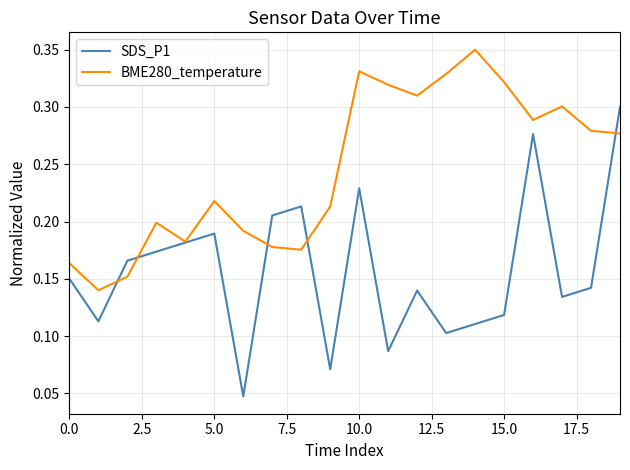

Which series has the widest spread of values?

SDS_P1